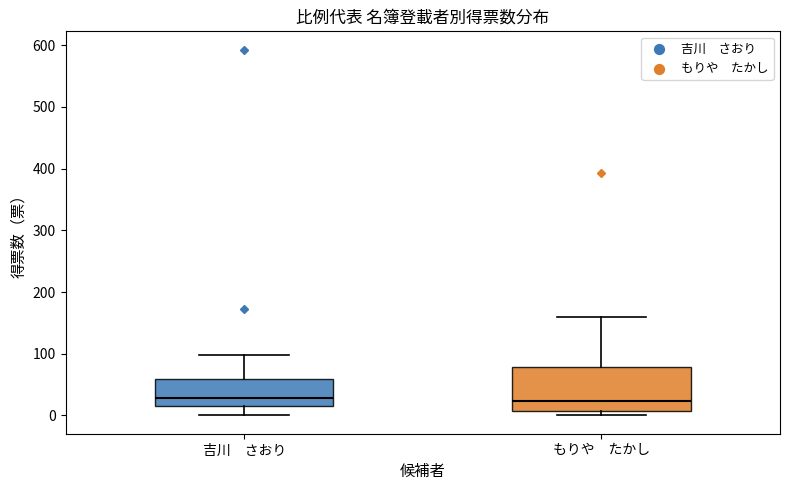

Where does the upper whisker of the box for 吉川 さおり end on the y-axis? The values are not printed on the chart, so give them approximately, as read against the axis.

100